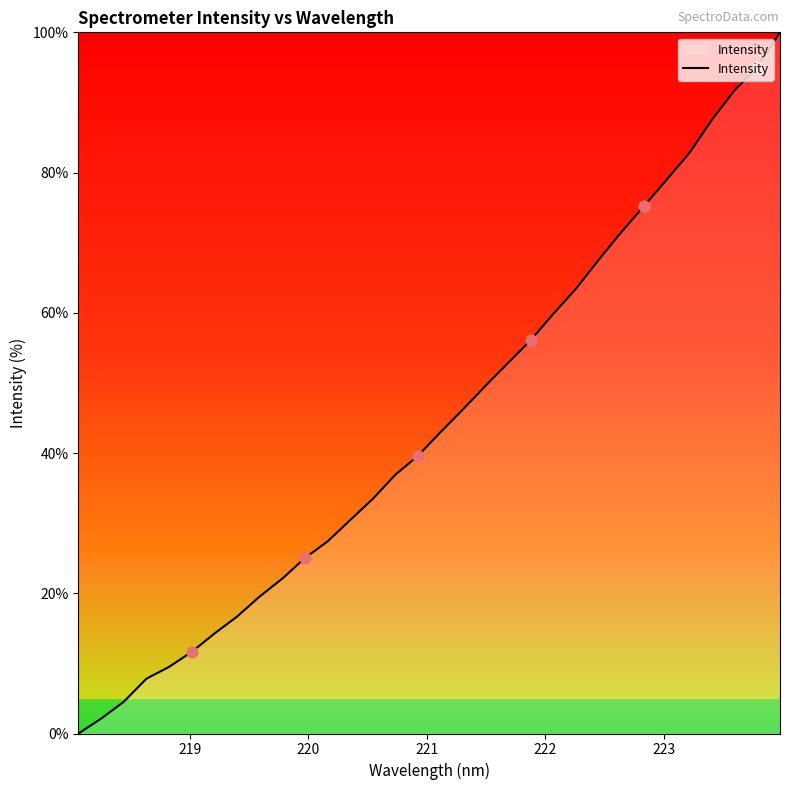

What is the difference between the maximum and minimum values?

100.0